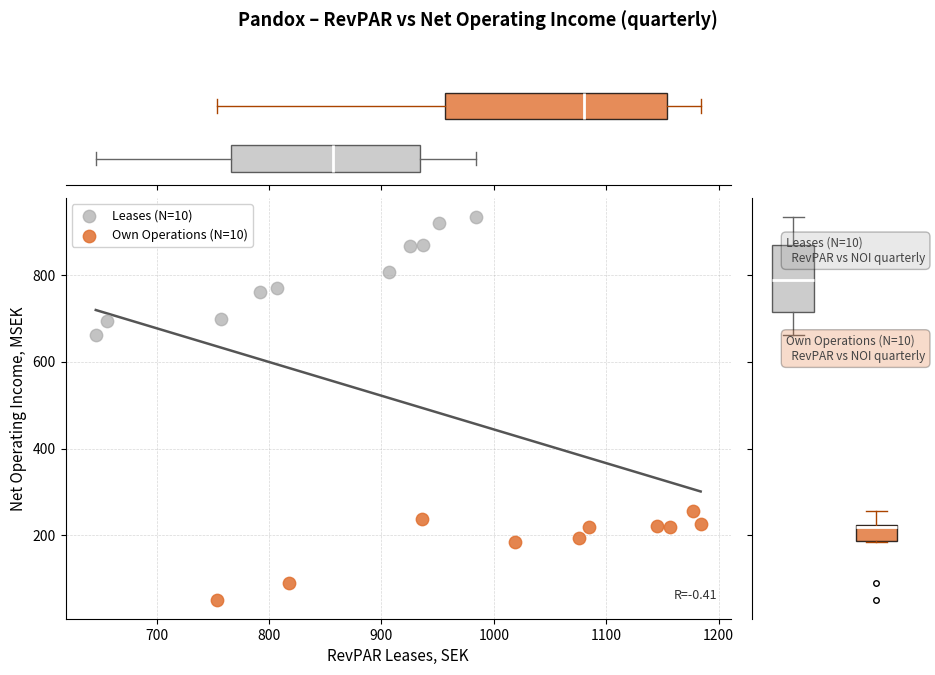

Which series contains the highest Y value?

Leases (N=10)